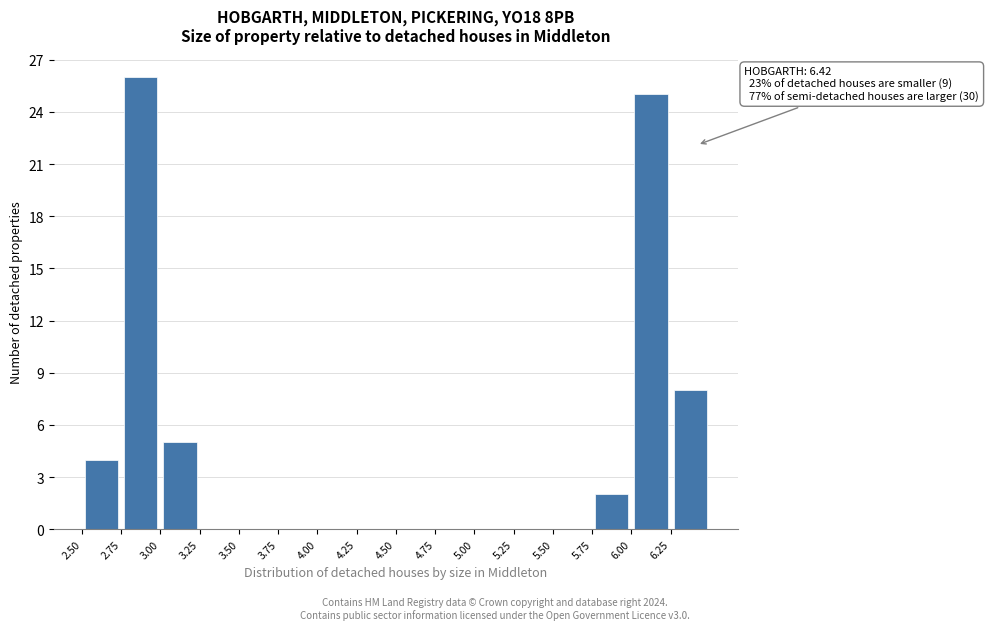

Over which range of the x-axis is the bar tallest?

2.75 to 3.00